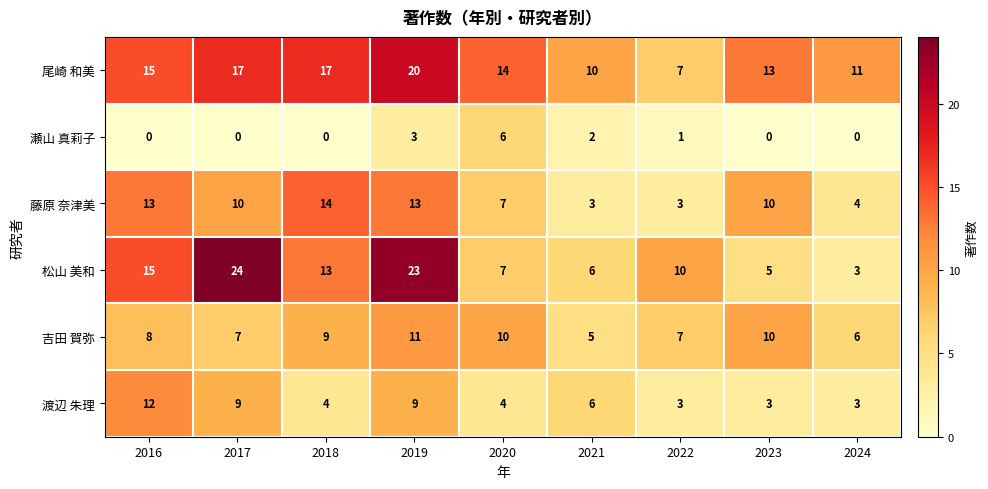

How many data points does each series have?

9